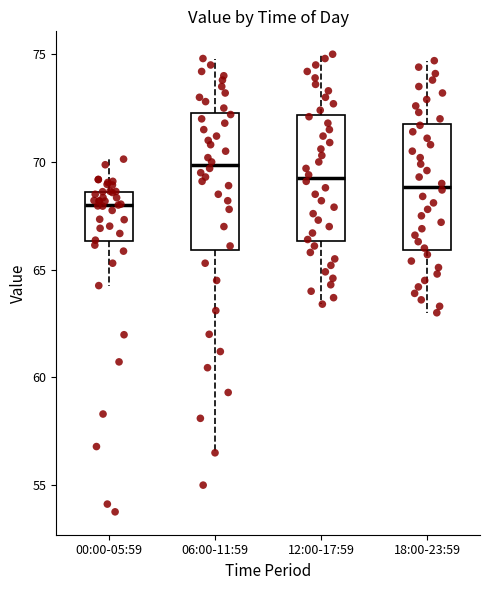

Which box's median line is the lowest?

00:00-05:59